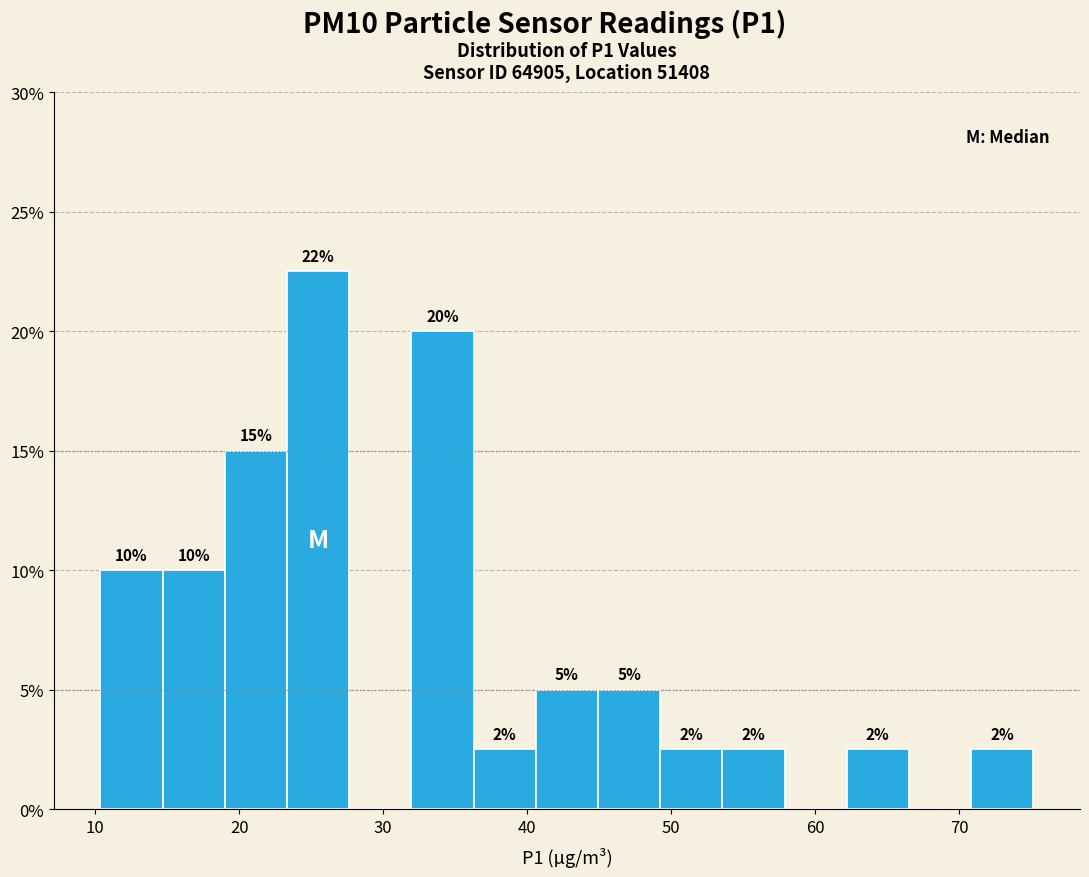

Over which range of the x-axis is the bar tallest?

23 to 28